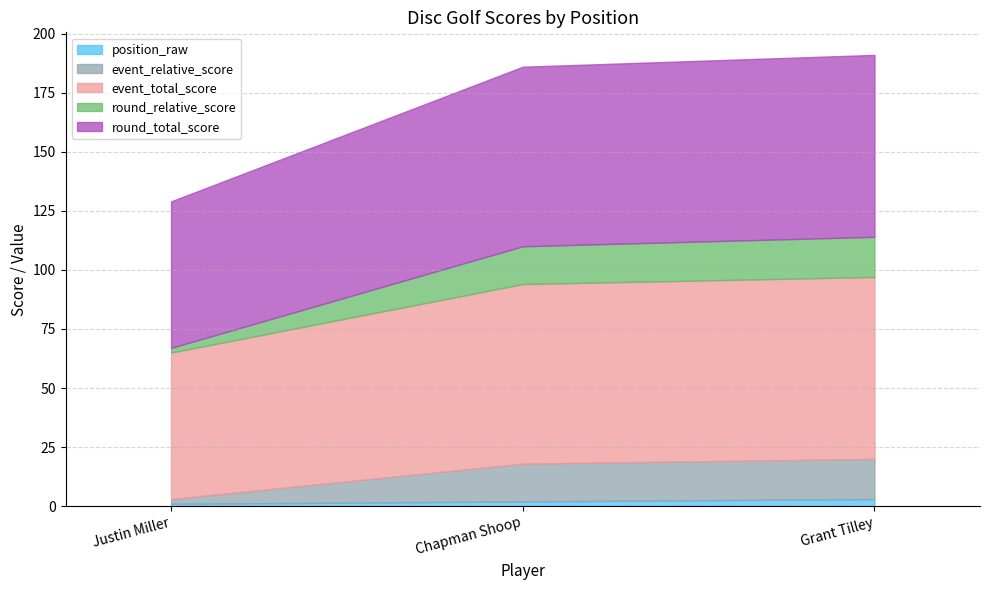

Reading left to right, transcribe all the data shown in this chart.

position_raw: 1	2	3
event_relative_score: 2	16	17
event_total_score: 62	76	77
round_relative_score: 2	16	17
round_total_score: 62	76	77